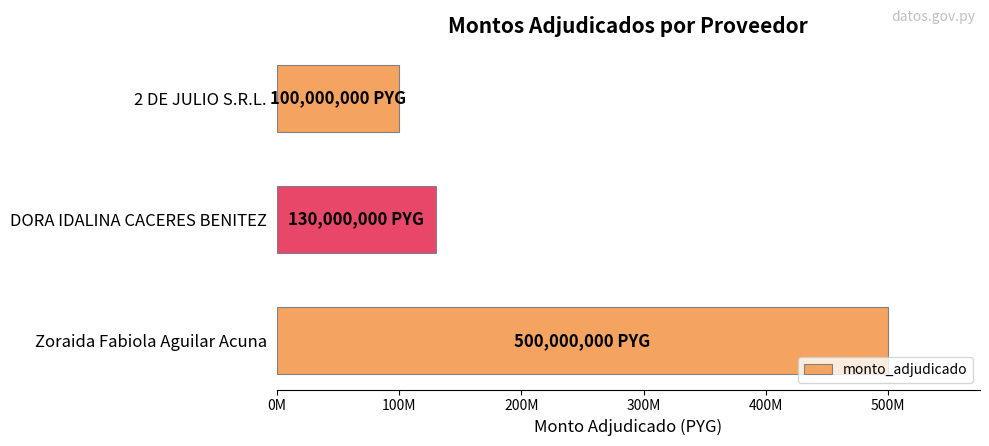

How many categories are shown in the chart?

3